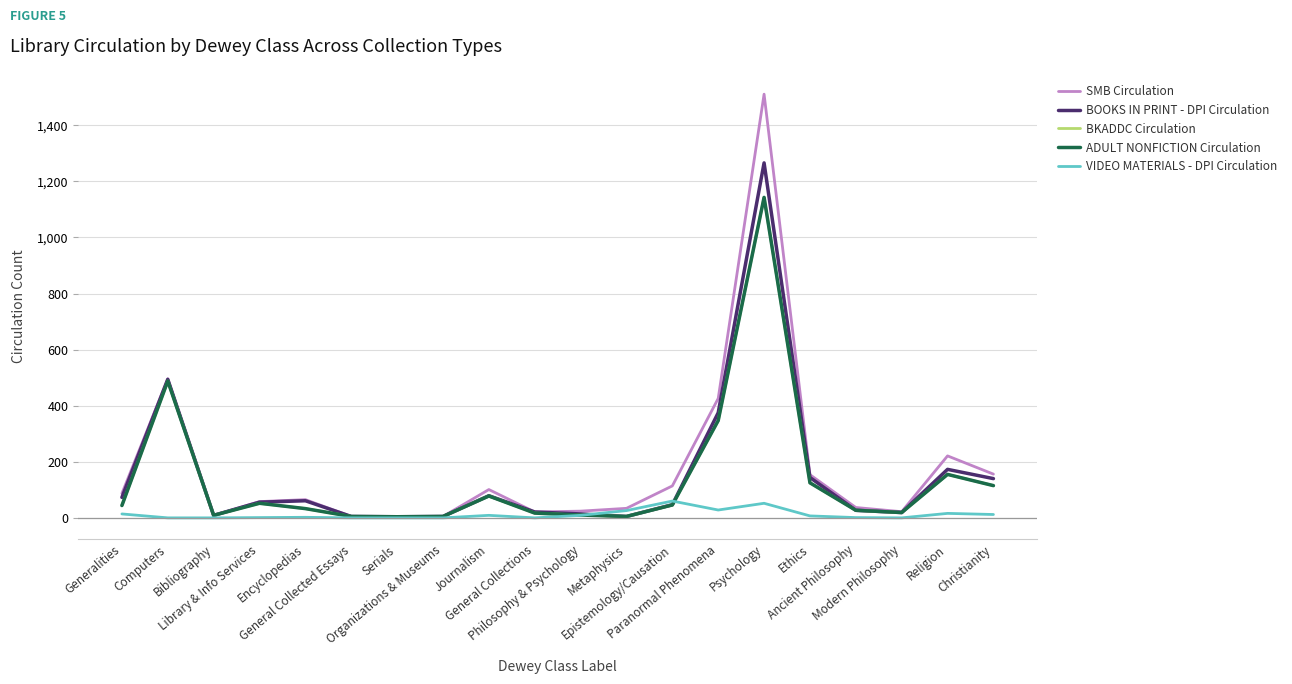

Does the chart display data point markers on the line(s)?

No